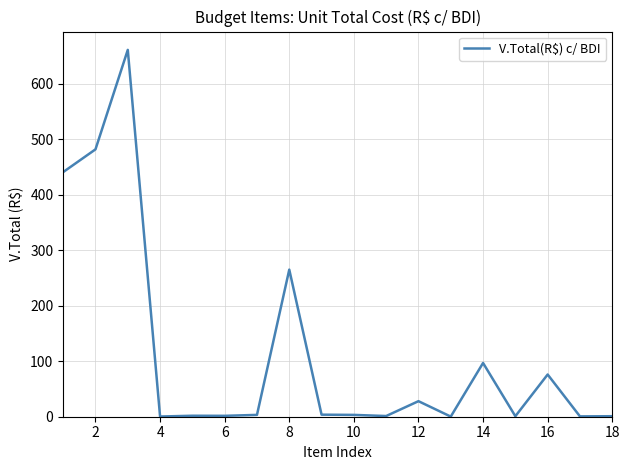

What is the difference between the maximum and minimum values?

660.7